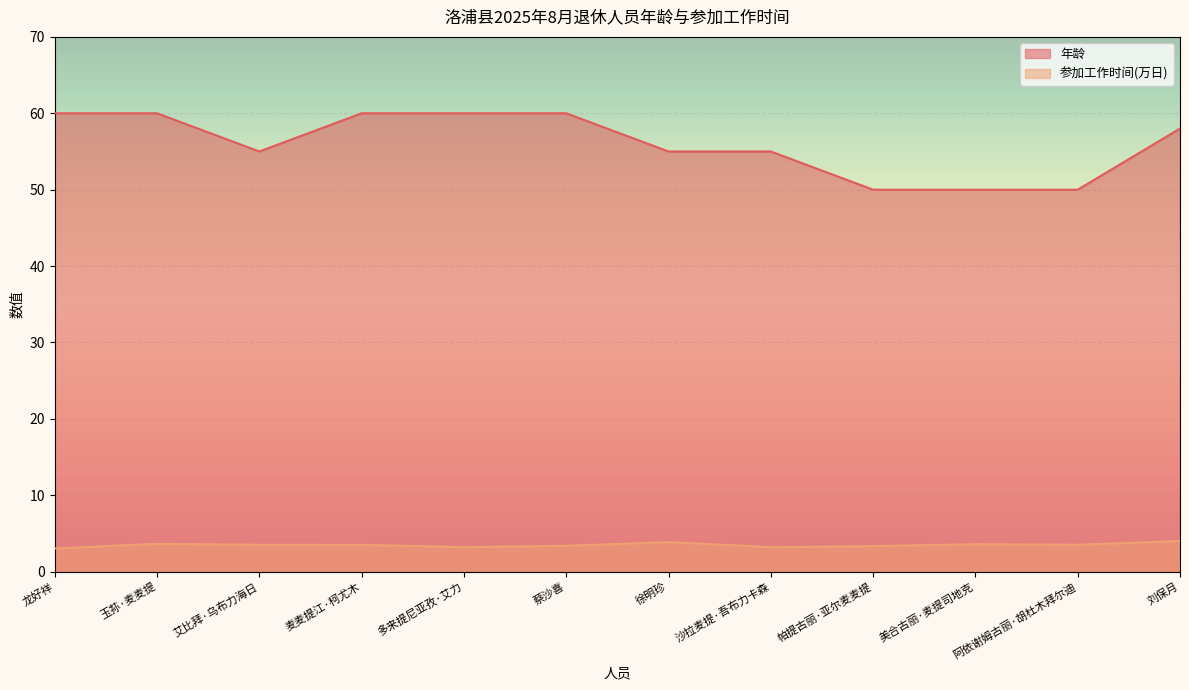

What is the label of the 4th point from the left?

麦麦提江·柯尤木